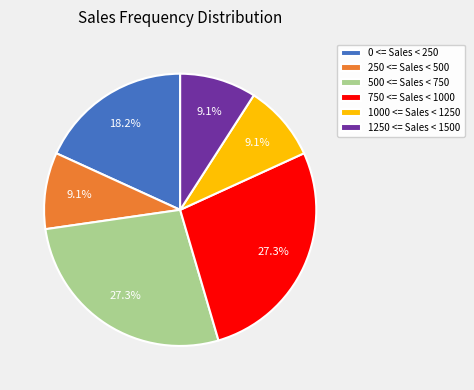

How many slices are in this pie chart?

6